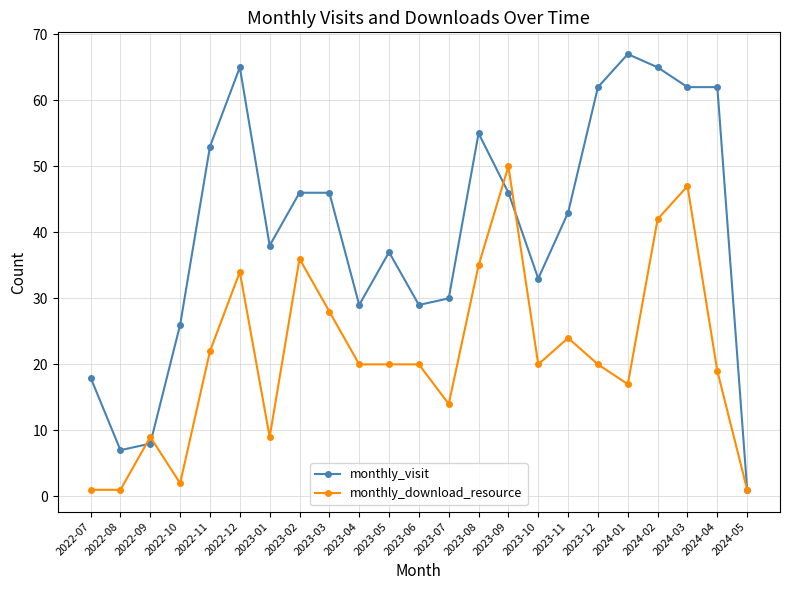

Does the chart display data point markers on the line(s)?

Yes